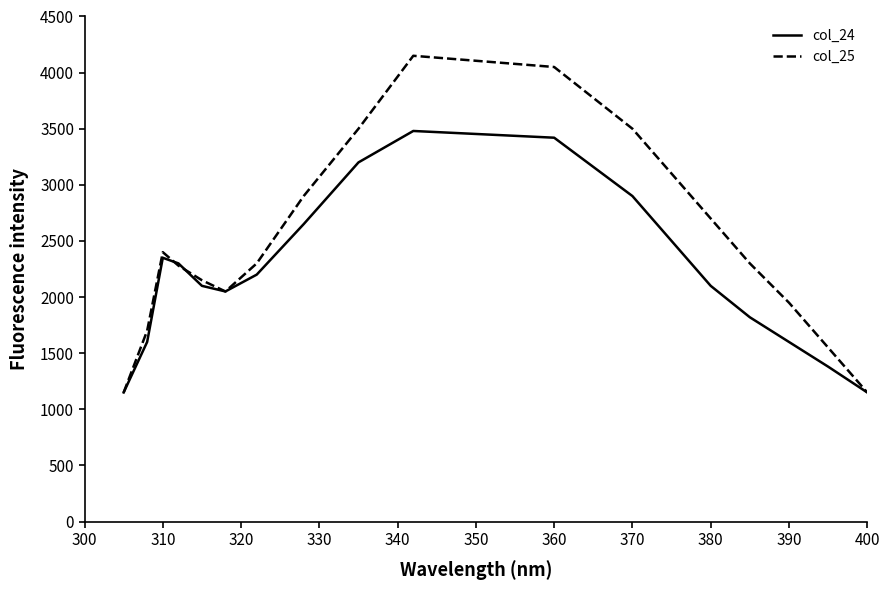

List the series in order of their overall mean, lowest first.

col_24, col_25